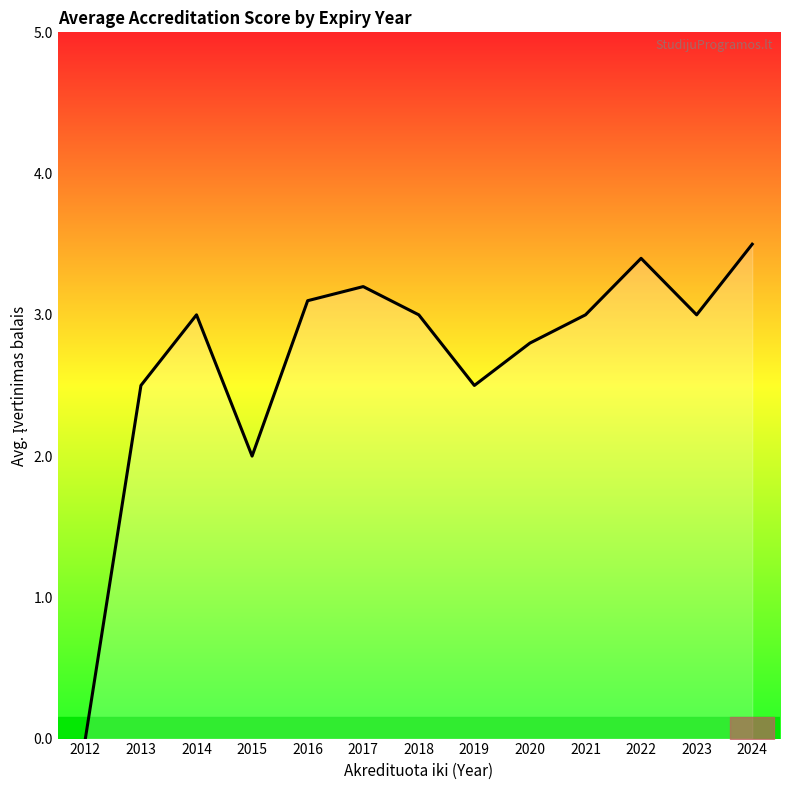

Reading left to right, transcribe all the data shown in this chart.

0.0	2.5	3.0	2.0	3.1	3.2	3.0	2.5	2.8	3.0	3.4	3.0	3.5